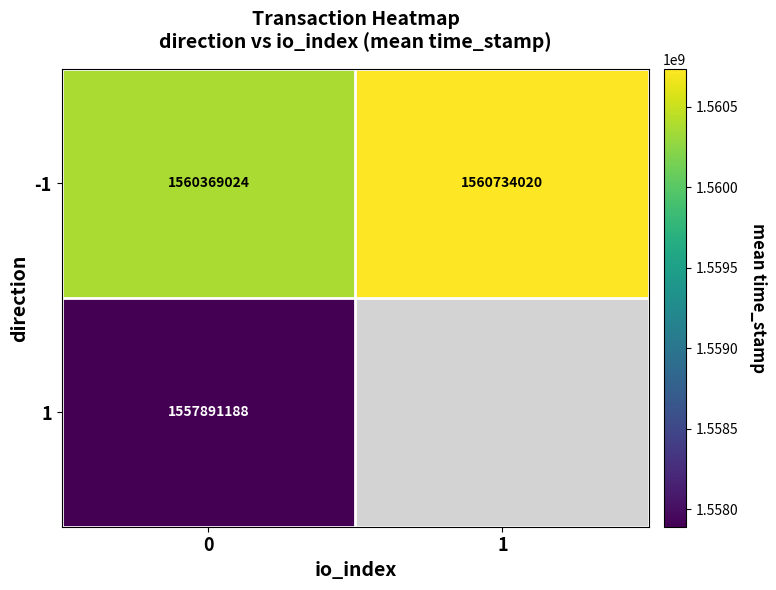

Is it true that -1 equals 2485601075.4 at 0?

False